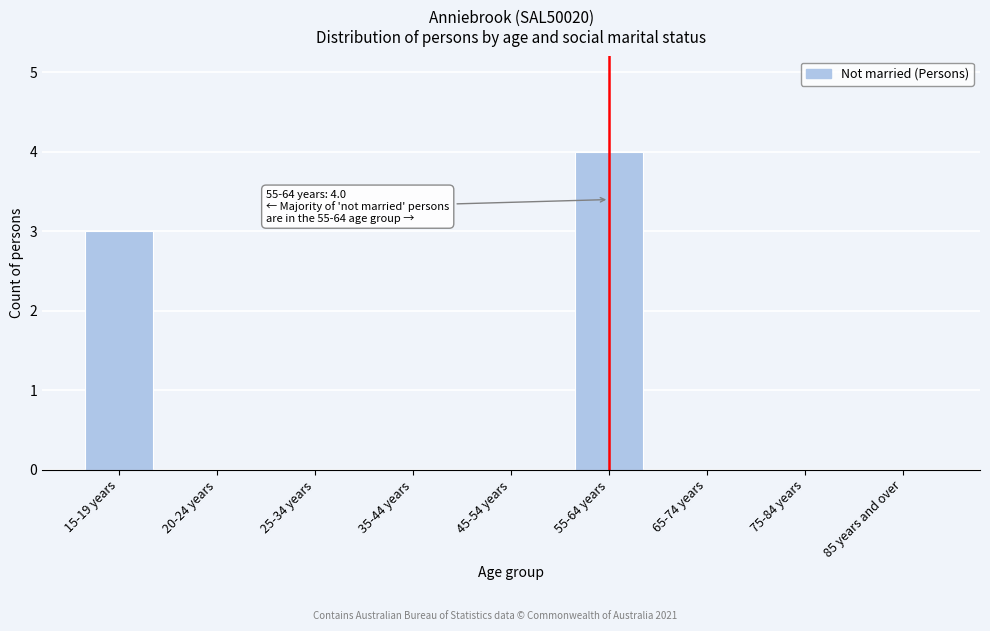

Reading left to right, what are all the values shown in this chart?

15-19 years=3	20-24 years=0	25-34 years=0	35-44 years=0	45-54 years=0	55-64 years=4	65-74 years=0	75-84 years=0	85 years and over=0